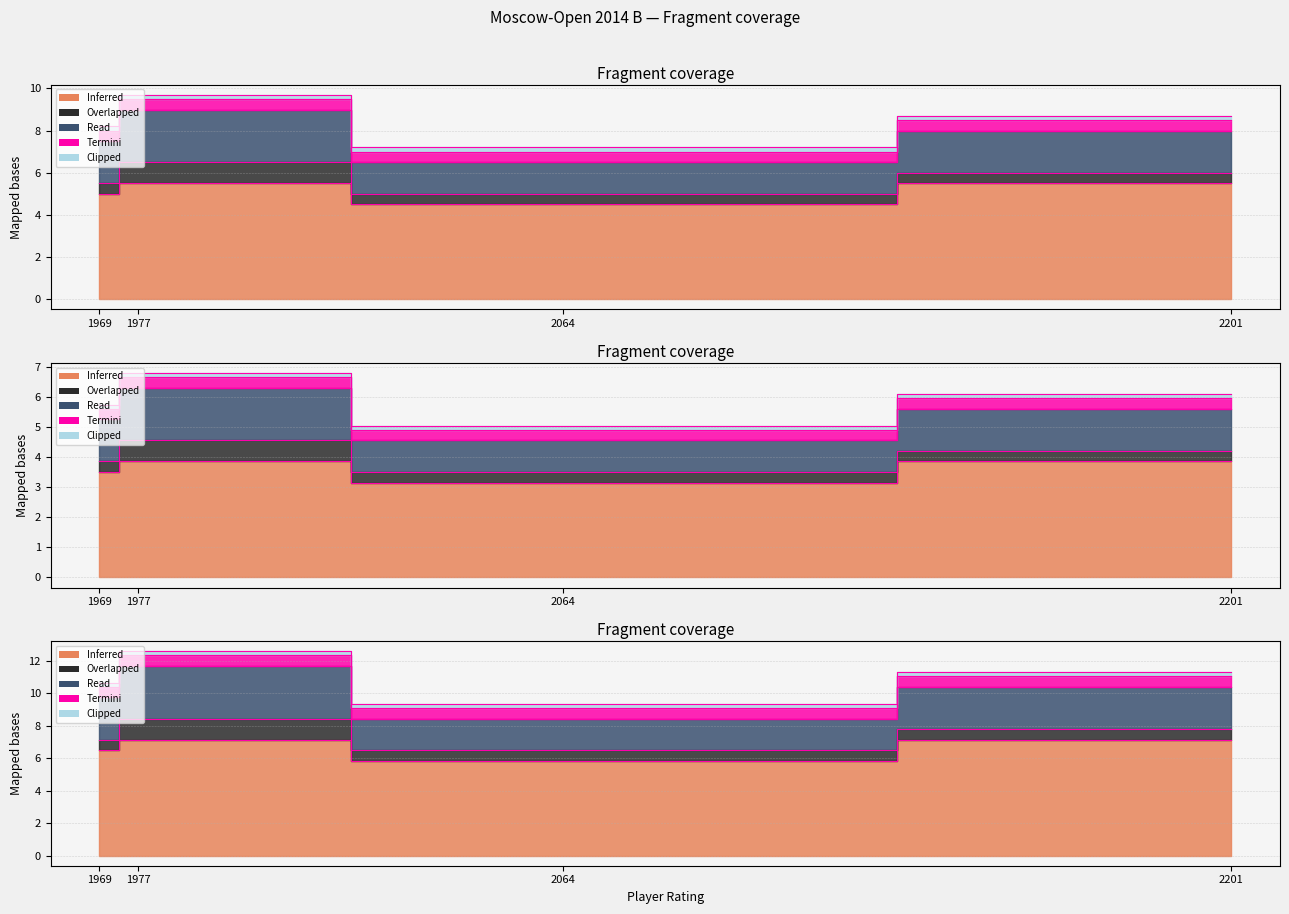

Does the chart have visible grid lines?

Yes